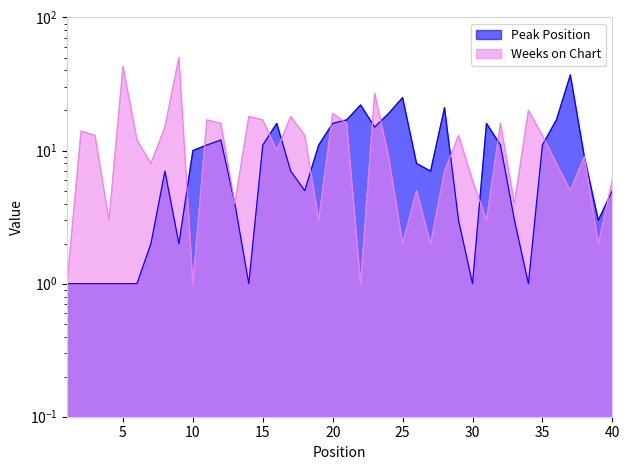

At which category is the sum across all series the highest?

9